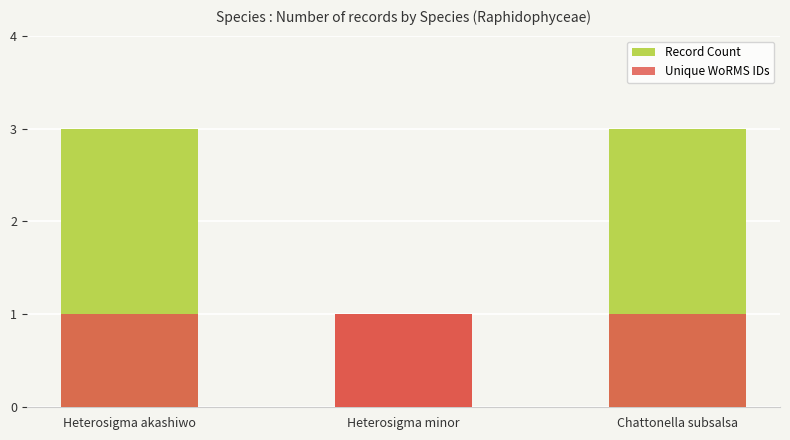

Which has a higher value, Heterosigma akashiwo or Chattonella subsalsa?

Heterosigma akashiwo